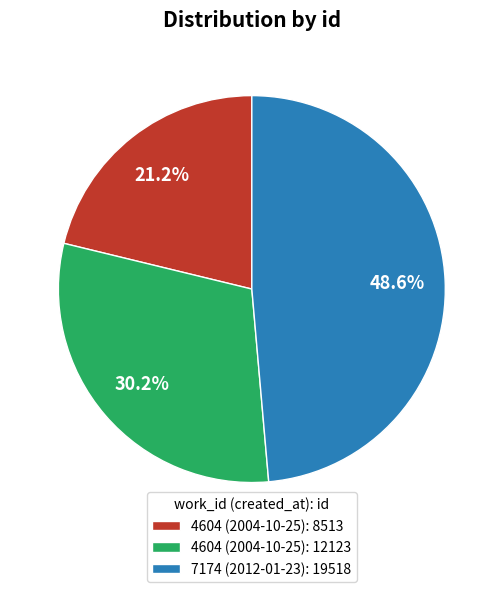

What is the smallest slice in the pie chart?

4604 (2004-10-25): 8513